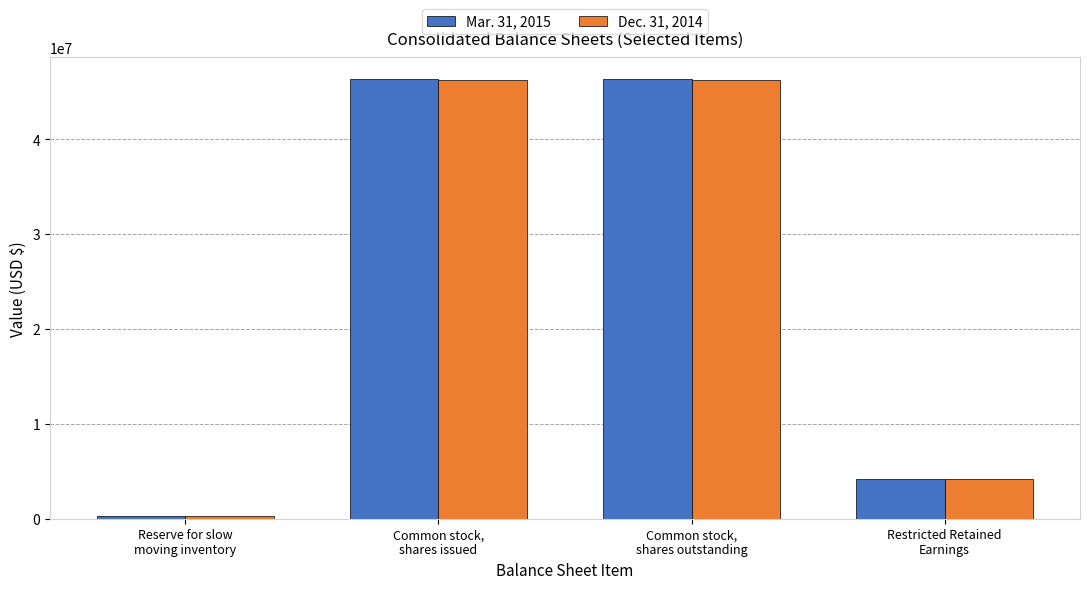

Which series changed the most between Reserve for slow
moving inventory and Common stock,
shares outstanding?

Mar. 31, 2015